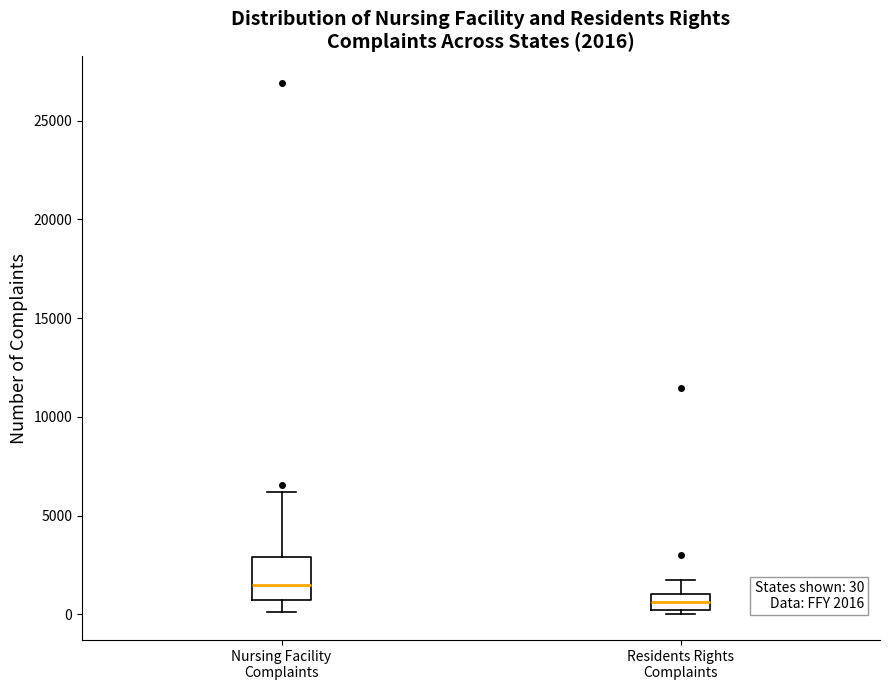

Comparing the boxes themselves (not the whiskers), which one is the tallest?

Nursing Facility Complaints